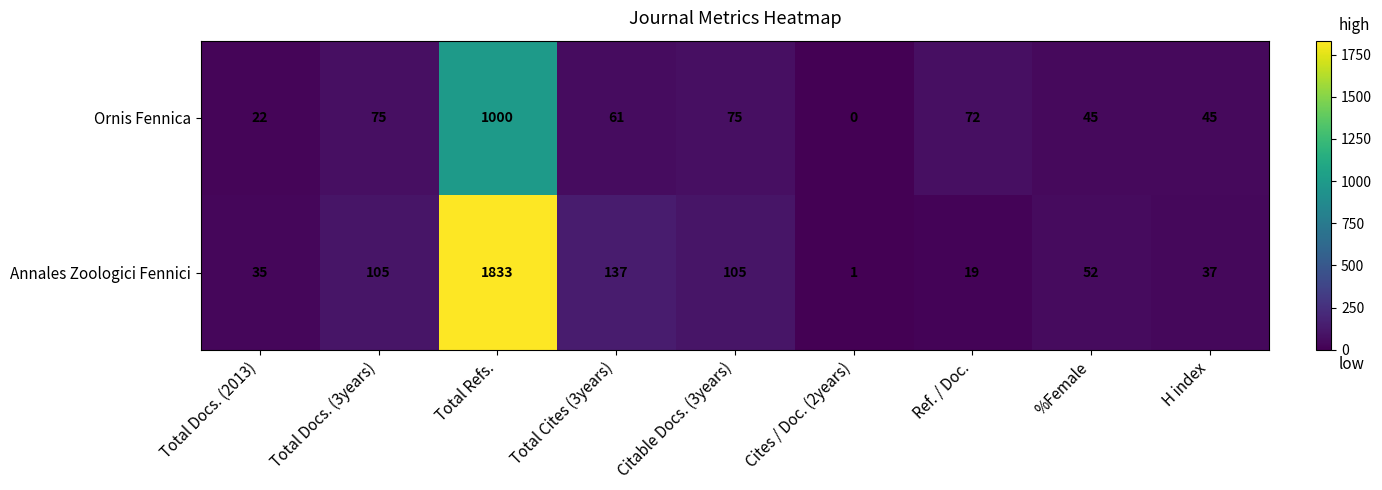

Reading left to right, what are all the values shown in this chart?

Ornis Fennica: Total Docs. (2013)=22	Total Docs. (3years)=75	Total Refs.=1000	Total Cites (3years)=61	Citable Docs. (3years)=75	Cites / Doc. (2years)=0	Ref. / Doc.=72	%Female=45	H index=45
Annales Zoologici Fennici: Total Docs. (2013)=35	Total Docs. (3years)=105	Total Refs.=1833	Total Cites (3years)=137	Citable Docs. (3years)=105	Cites / Doc. (2years)=1	Ref. / Doc.=19	%Female=52	H index=37